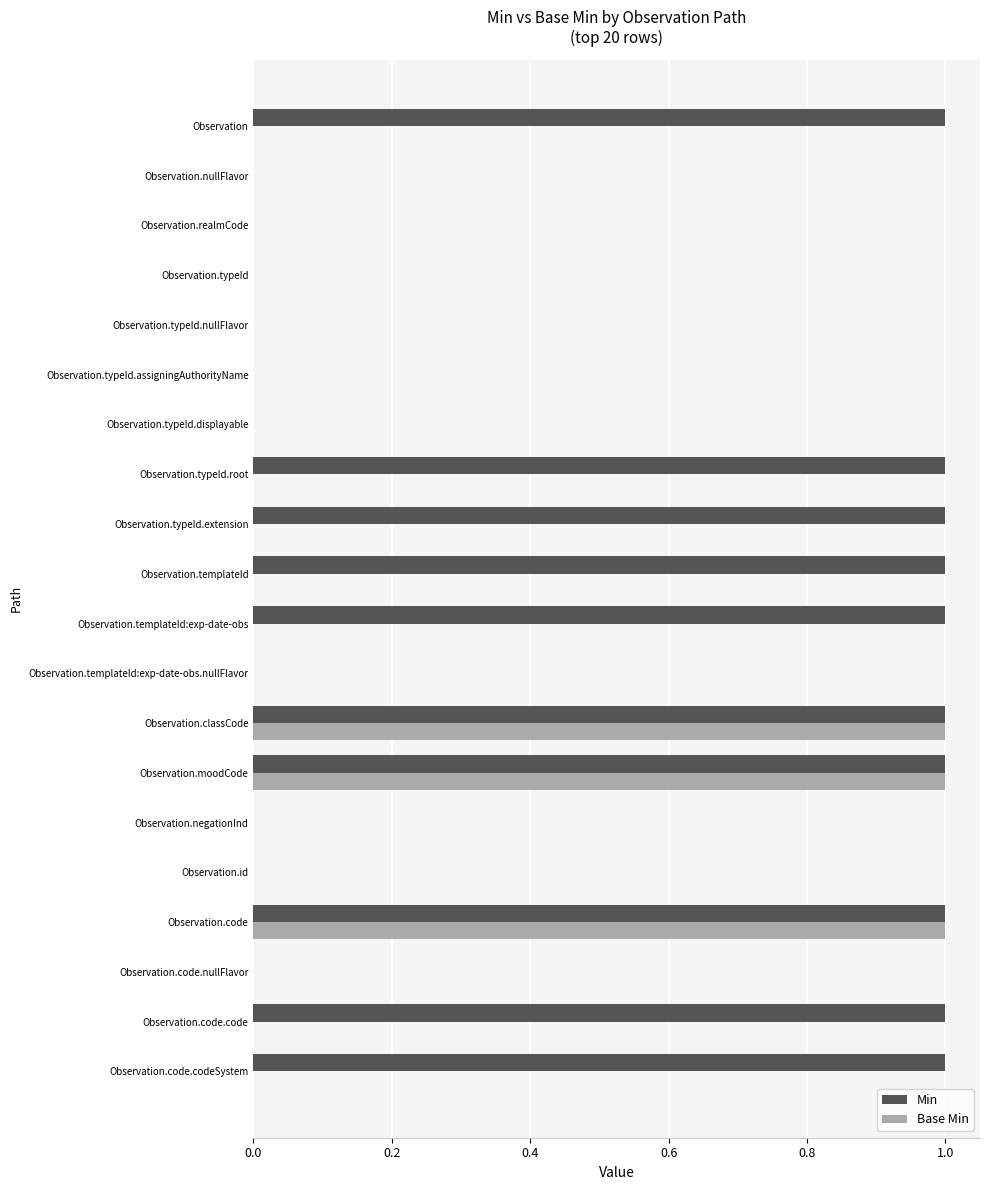

Is the value of Min at Observation.code greater than the value of Base Min at Observation?

Yes